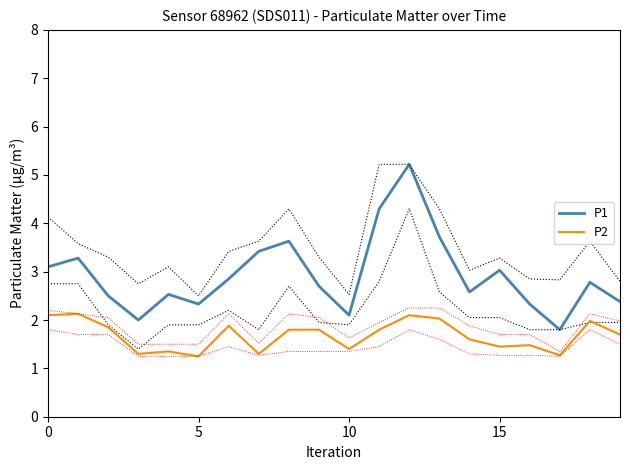

Where is P1 nearest to the value 3?

15